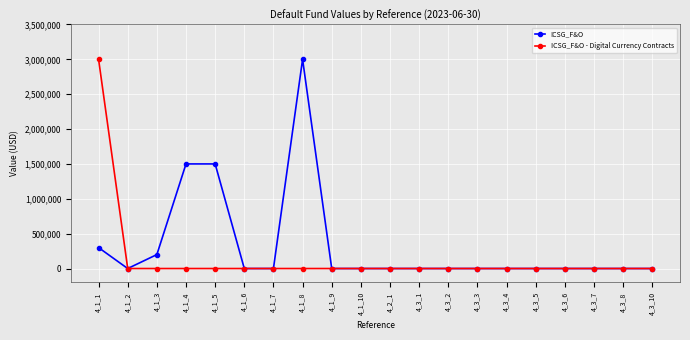

Reading right to left, extract all data points from this chart.

ICSG_F&O: 4_3_10=0	4_3_8=0	4_3_7=0	4_3_6=0	4_3_5=0	4_3_4=0	4_3_3=0	4_3_2=0	4_3_1=0	4_2_1=0	4_1_10=0	4_1_9=0	4_1_8=3000000	4_1_7=0	4_1_6=0	4_1_5=1500000	4_1_4=1500000	4_1_3=200000	4_1_2=0	4_1_1=300000
ICSG_F&O - Digital Currency Contracts: 4_3_10=0	4_3_8=0	4_3_7=0	4_3_6=0	4_3_5=0	4_3_4=0	4_3_3=0	4_3_2=0	4_3_1=0	4_2_1=0	4_1_10=0	4_1_9=0	4_1_8=0	4_1_7=0	4_1_6=0	4_1_5=0	4_1_4=0	4_1_3=0	4_1_2=0	4_1_1=3000000